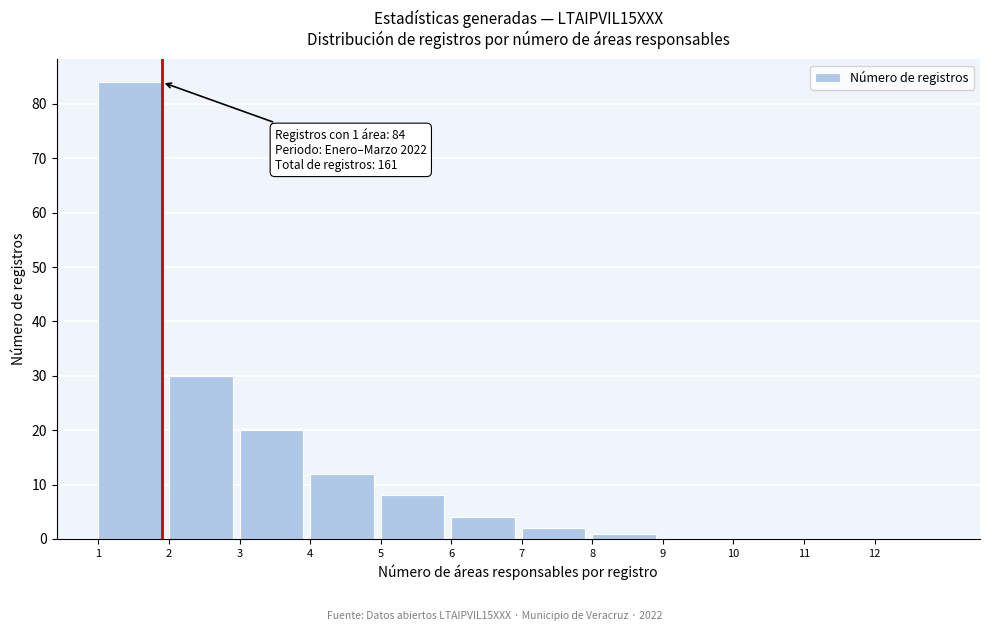

Reading left to right, list all the values displayed in this chart.

1=84	2=30	3=20	4=12	5=8	6=4	7=2	8=1	9=0	10=0	11=0	12=0